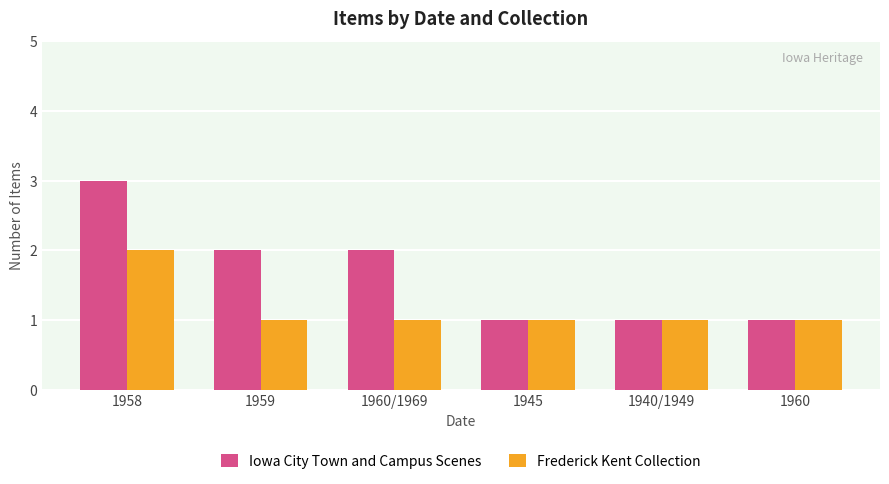

Reading left to right, extract all data points from this chart.

Iowa City Town and Campus Scenes: 3	2	2	1	1	1
Frederick Kent Collection: 2	1	1	1	1	1